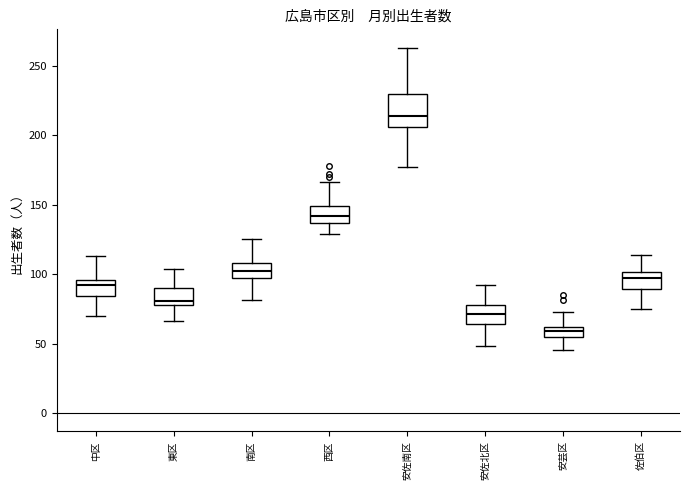

Where does the upper whisker of the box for 中区 end on the y-axis? The values are not printed on the chart, so give them approximately, as read against the axis.

115